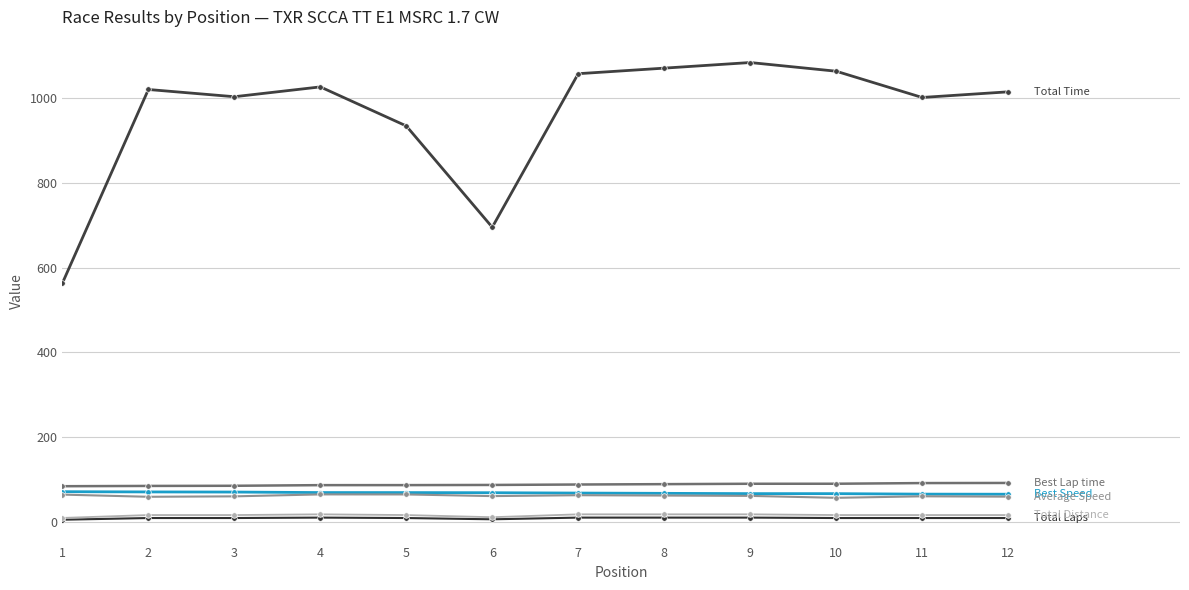

At which category is the sum across all series the highest?

9